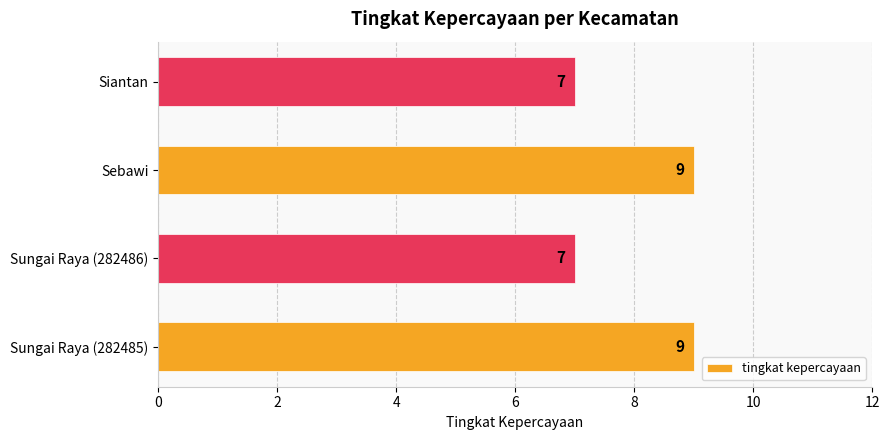

What is the change in value from Sungai Raya (282486) to Sebawi?

+2